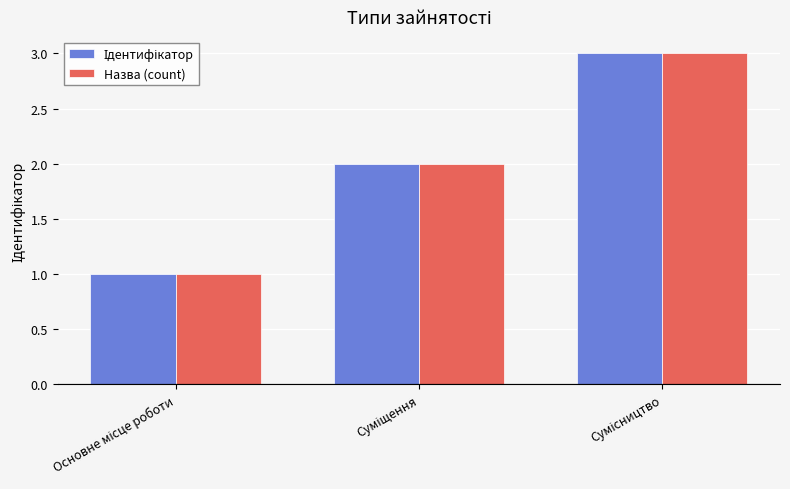

What is the greatest value displayed?

3